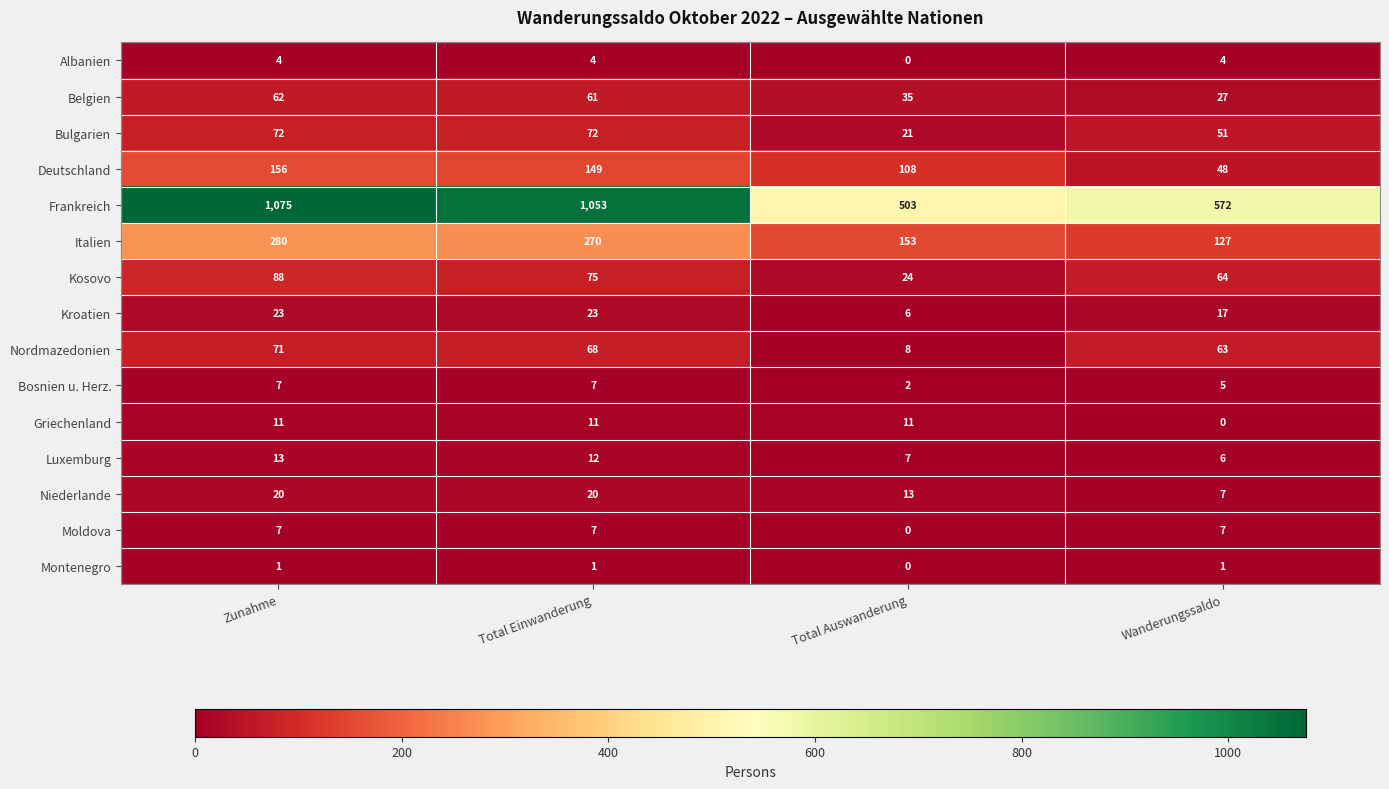

What is the highest value of the Niederlande series?

20